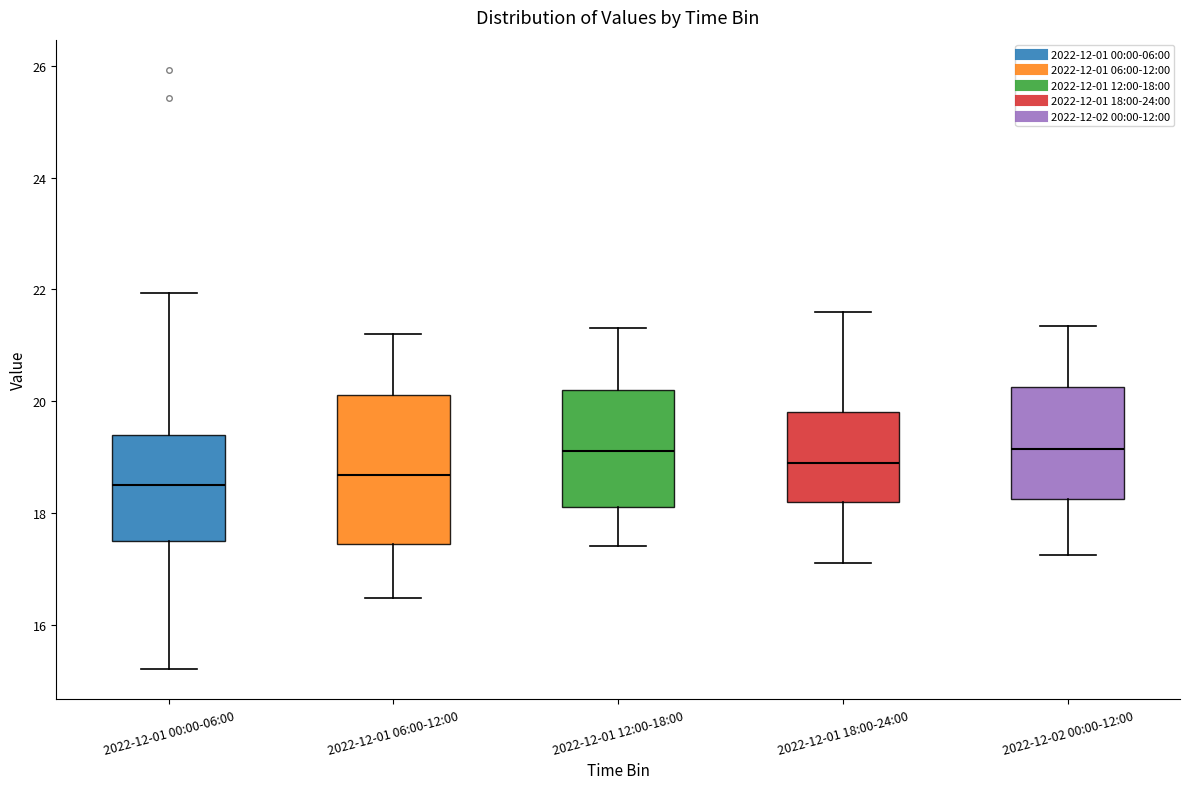

Where is the lower edge of the box for 2022-12-01 06:00-12:00 on the y-axis? The values are not printed on the chart, so give them approximately, as read against the axis.

17.4